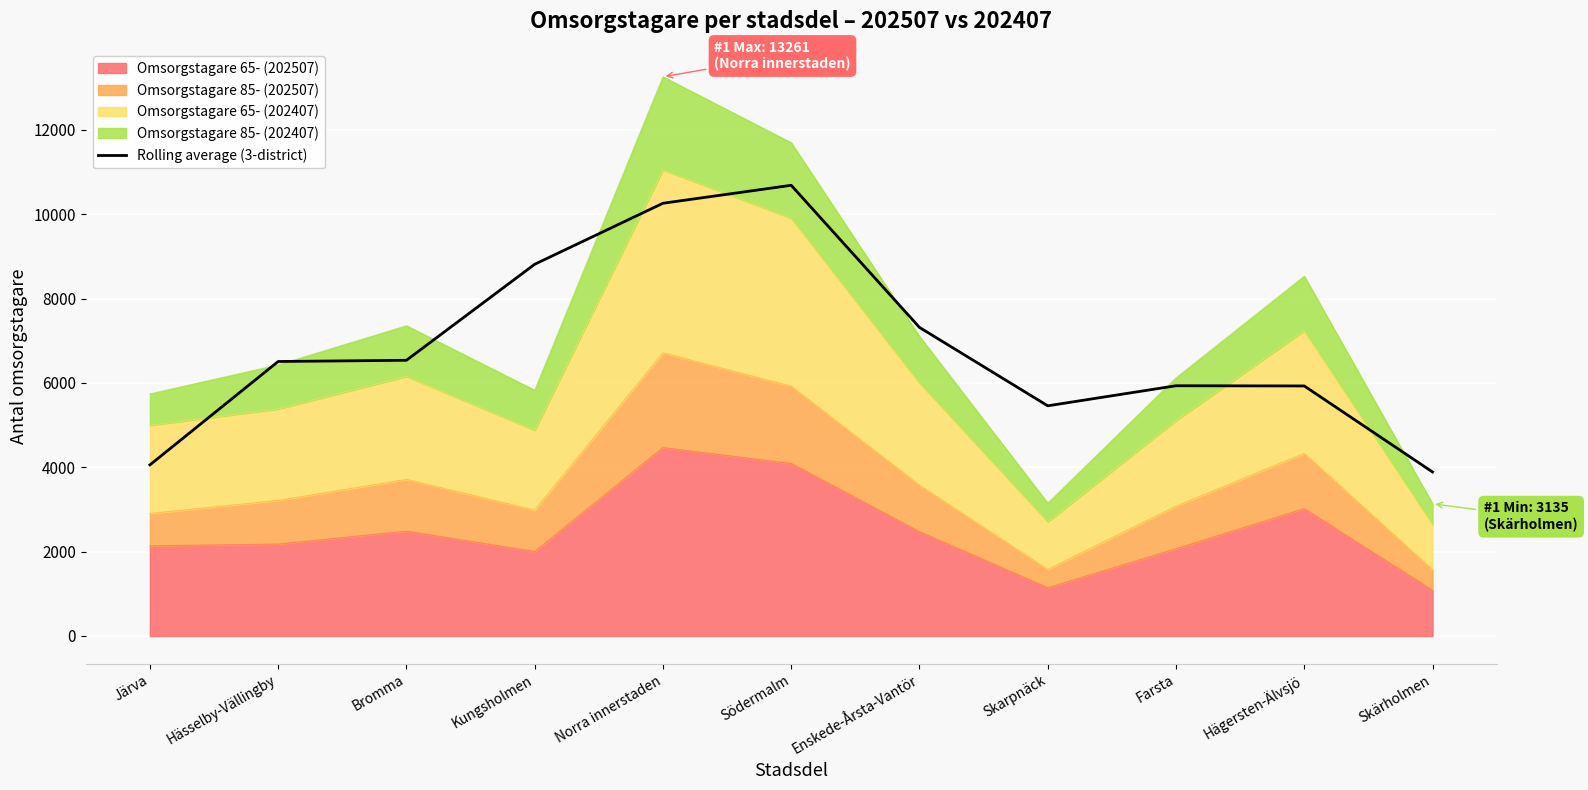

What is the sum of the values at Järva and Södermalm?

14744.3